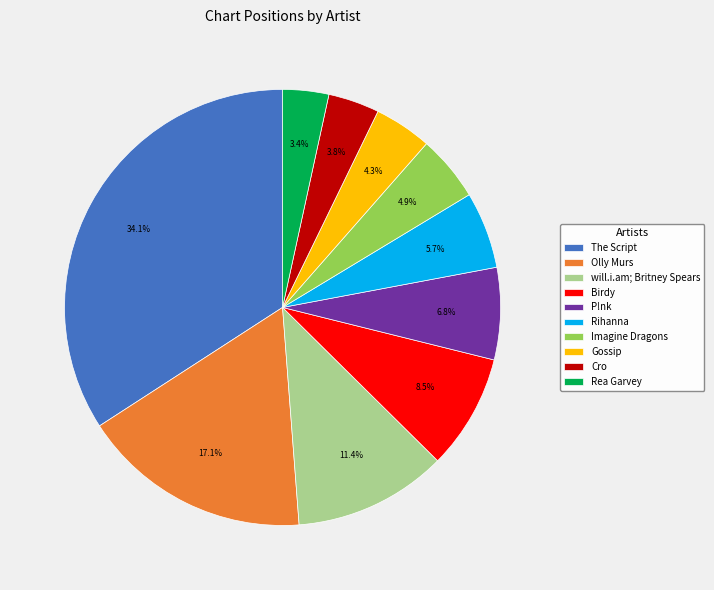

What is the largest slice in the pie chart?

The Script